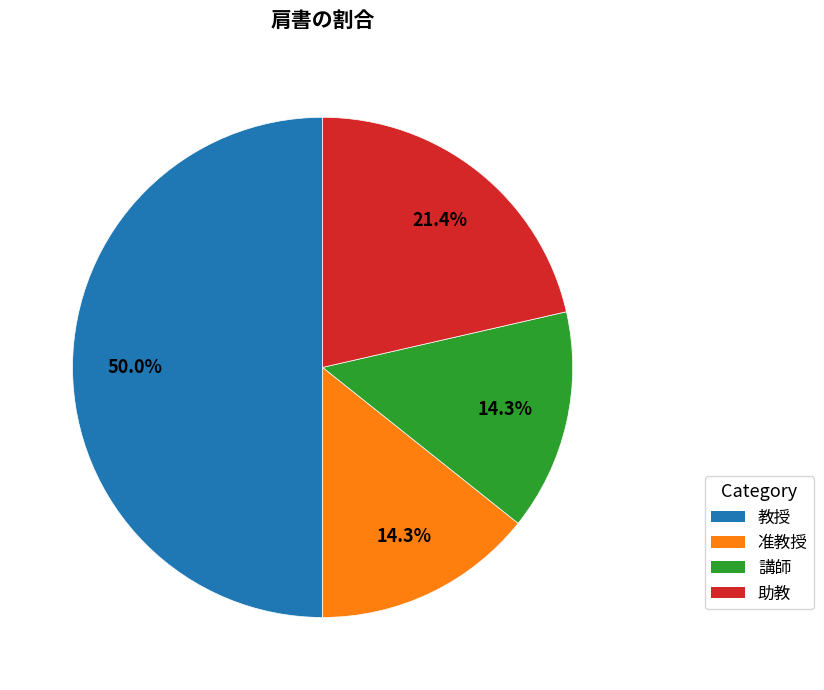

What is the largest slice in the pie chart?

教授